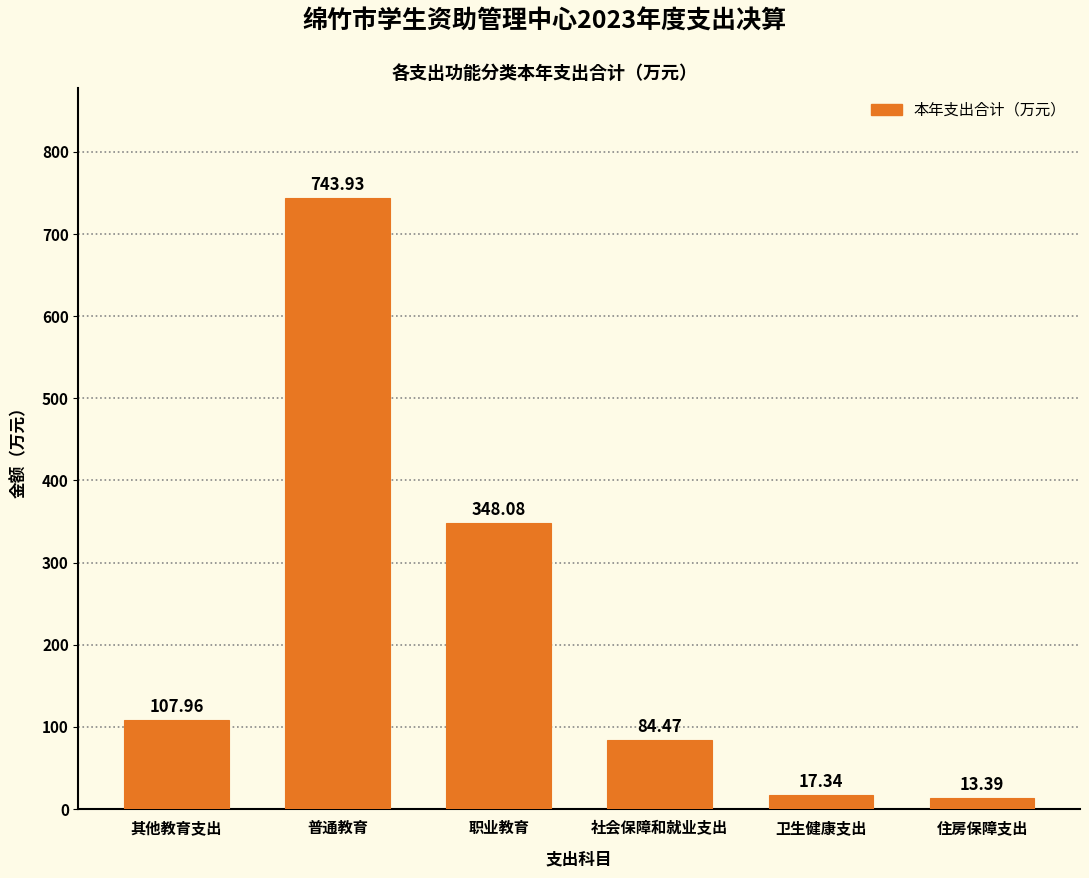

List the labels in order of value, largest first.

普通教育, 职业教育, 其他教育支出, 社会保障和就业支出, 卫生健康支出, 住房保障支出